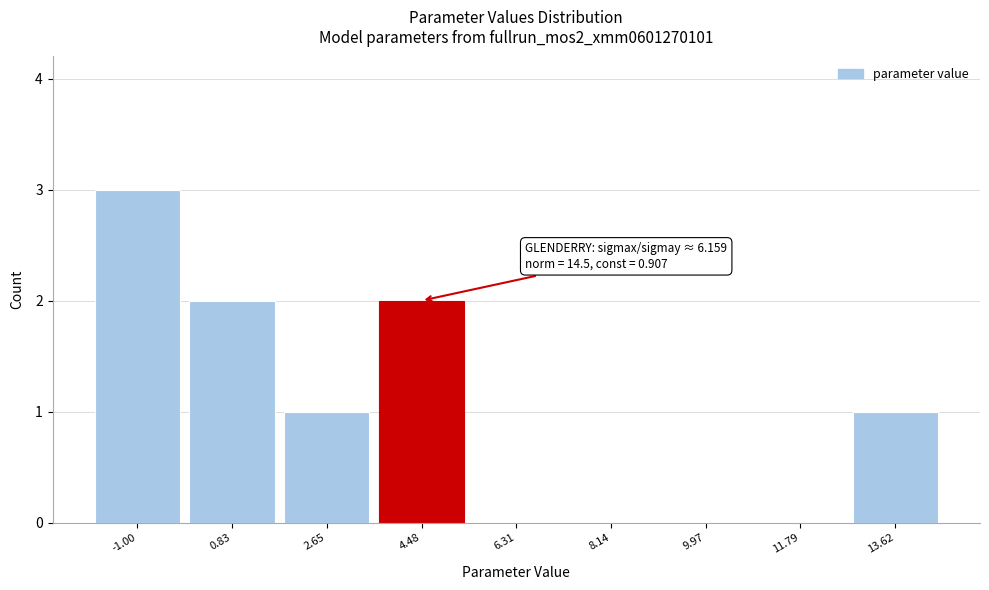

Reading left to right, list all the values displayed in this chart.

-1.00=3	0.83=2	2.65=1	4.48=2	6.31=0	8.14=0	9.97=0	11.79=0	13.62=1